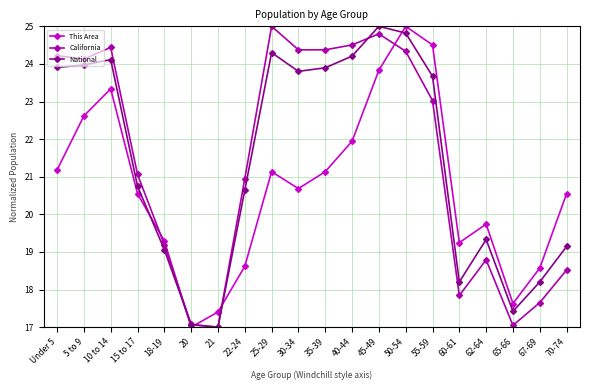

How many data points in California are less than 23?

10